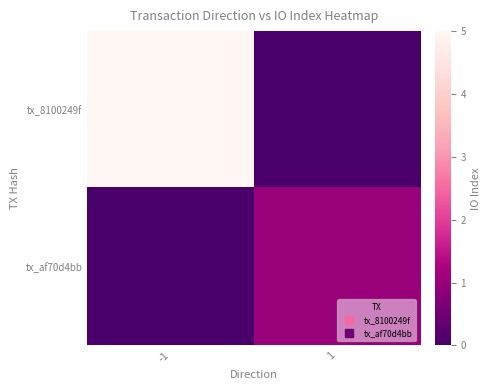

What is the total value across all series at 1?

1